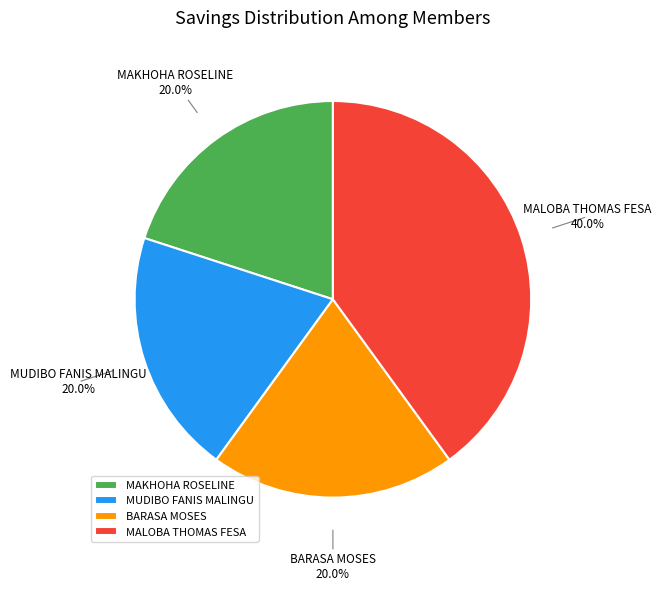

What is the ratio of the value at MALOBA THOMAS FESA 40.0% to the value at BARASA MOSES 20.0%?

2.0